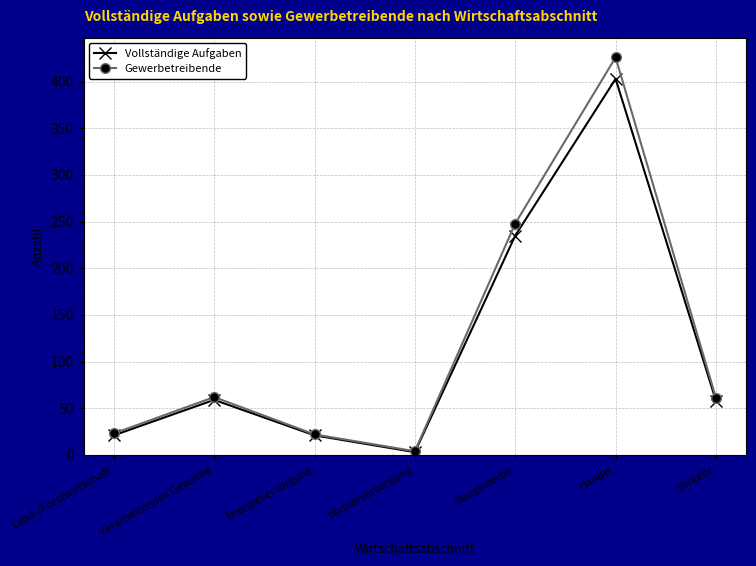

Which series changed the most between Baugewerbe and Verkehr?

Gewerbetreibende